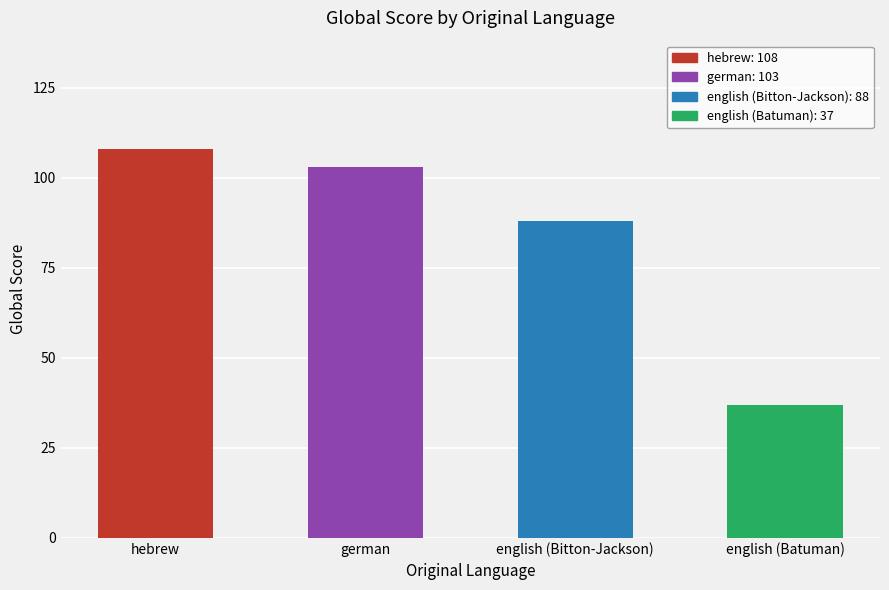

Approximately how many times larger is the value at hebrew compared to english (Batuman)?

2.9